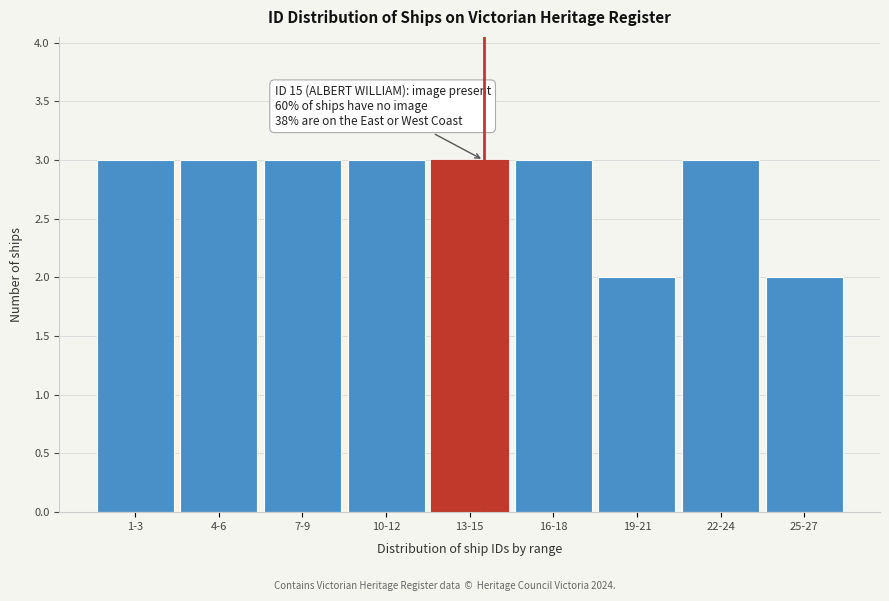

Reading right to left, what are all the values shown in this chart?

25-27=2	22-24=3	19-21=2	16-18=3	13-15=3	10-12=3	7-9=3	4-6=3	1-3=3